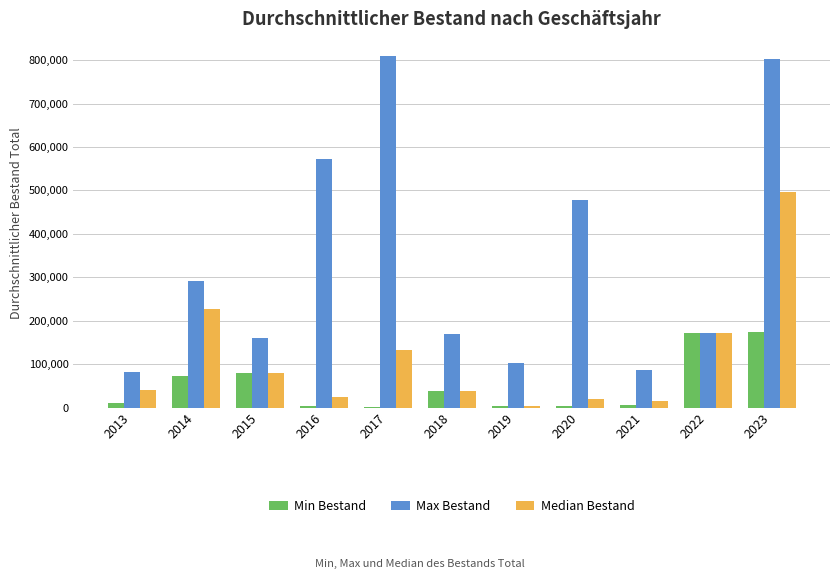

Which series changed the most between 2019 and 2022?

Min Bestand